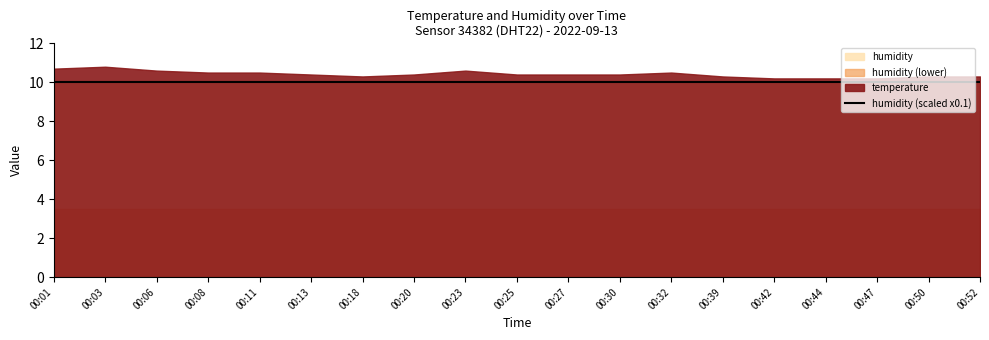

Reading left to right, list all the values displayed in this chart.

temperature: 00:01=10.7	00:03=10.8	00:06=10.6	00:08=10.5	00:11=10.5	00:13=10.4	00:18=10.3	00:20=10.4	00:23=10.6	00:25=10.4	00:27=10.4	00:30=10.4	00:32=10.5	00:39=10.3	00:42=10.2	00:44=10.2	00:47=10.2	00:50=10.3	00:52=10.3
humidity: 00:01=99.9	00:03=99.9	00:06=99.9	00:08=99.9	00:11=99.9	00:13=99.9	00:18=99.9	00:20=99.9	00:23=99.9	00:25=99.9	00:27=99.9	00:30=99.9	00:32=99.9	00:39=99.9	00:42=99.9	00:44=99.9	00:47=99.9	00:50=99.9	00:52=99.9